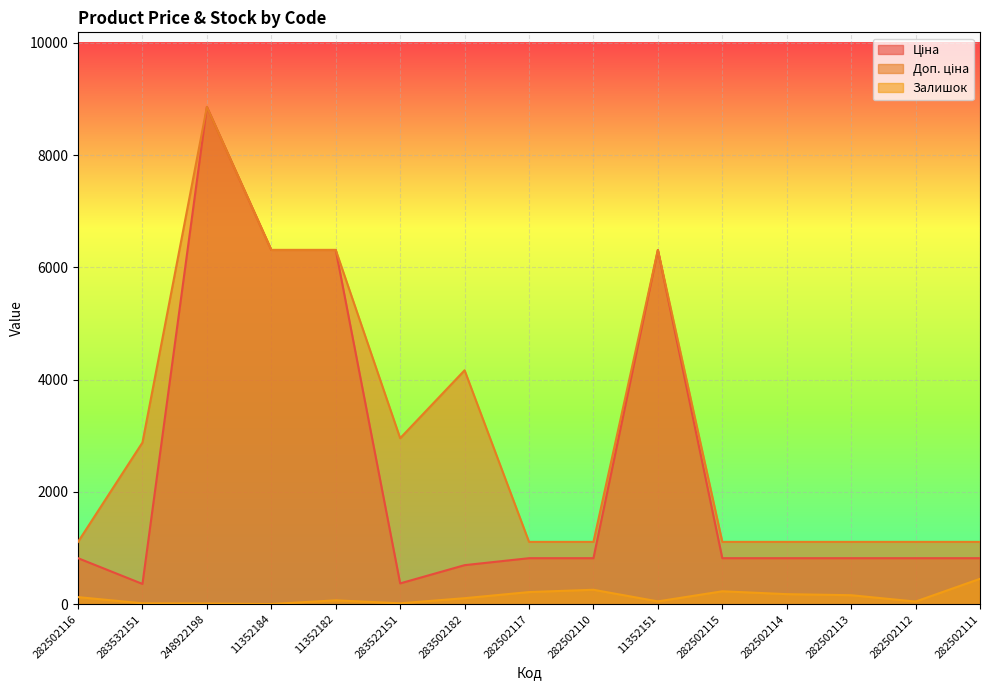

Which series has the largest range (max minus min)?

Ціна